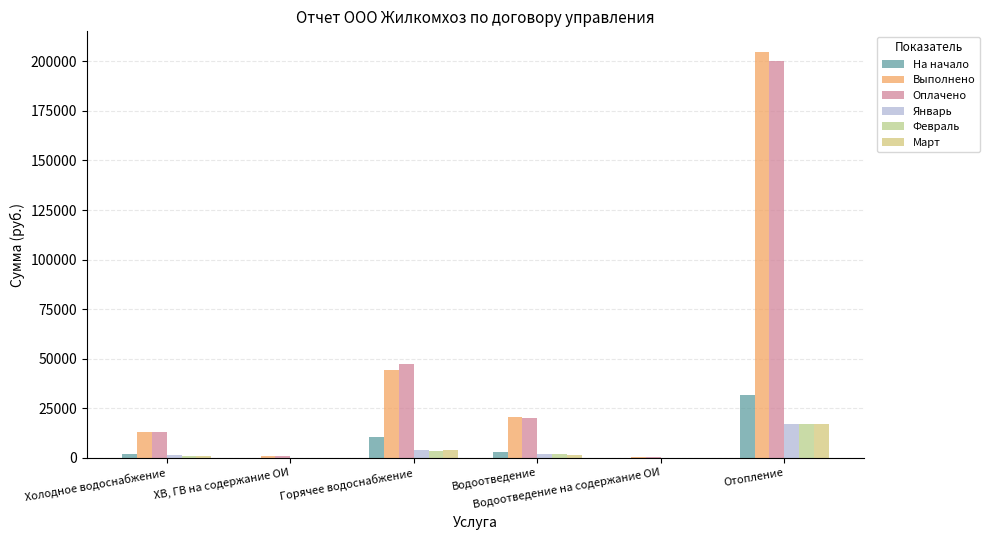

What is the approximate value of Март at Водоотведение?

1574